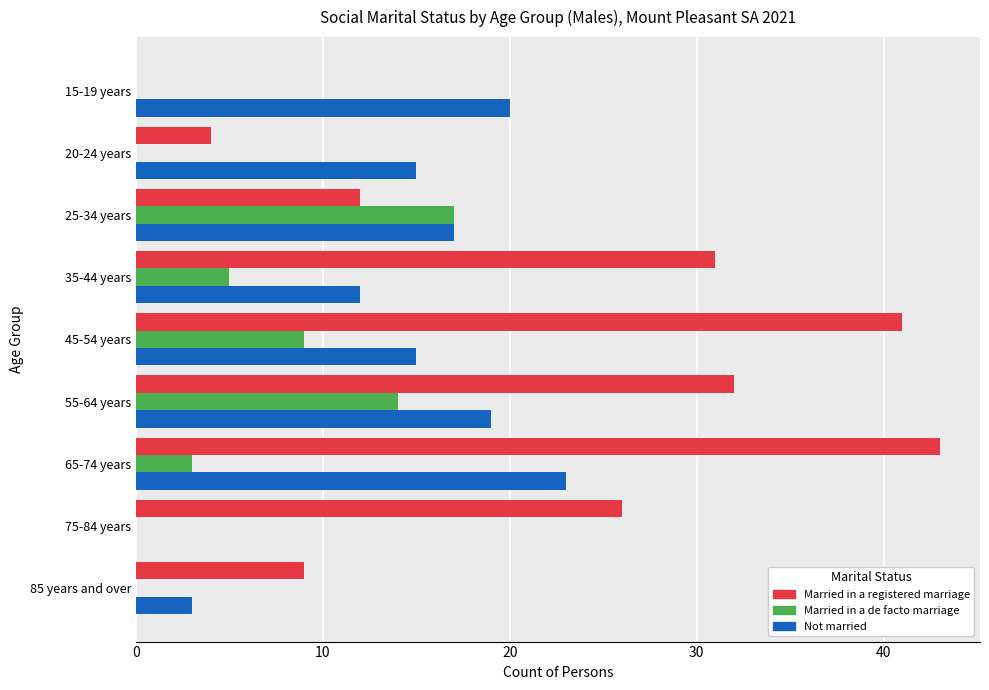

Is the value of Not married at 45-54 years greater than the value of Married in a de facto marriage at 20-24 years?

Yes